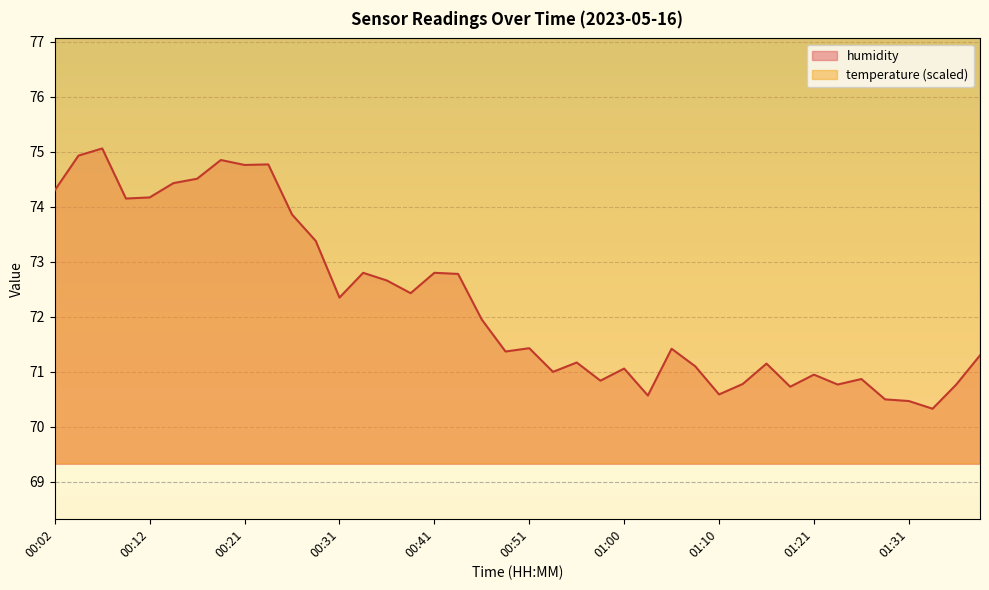

What are all the series names shown in the legend?

humidity, temperature